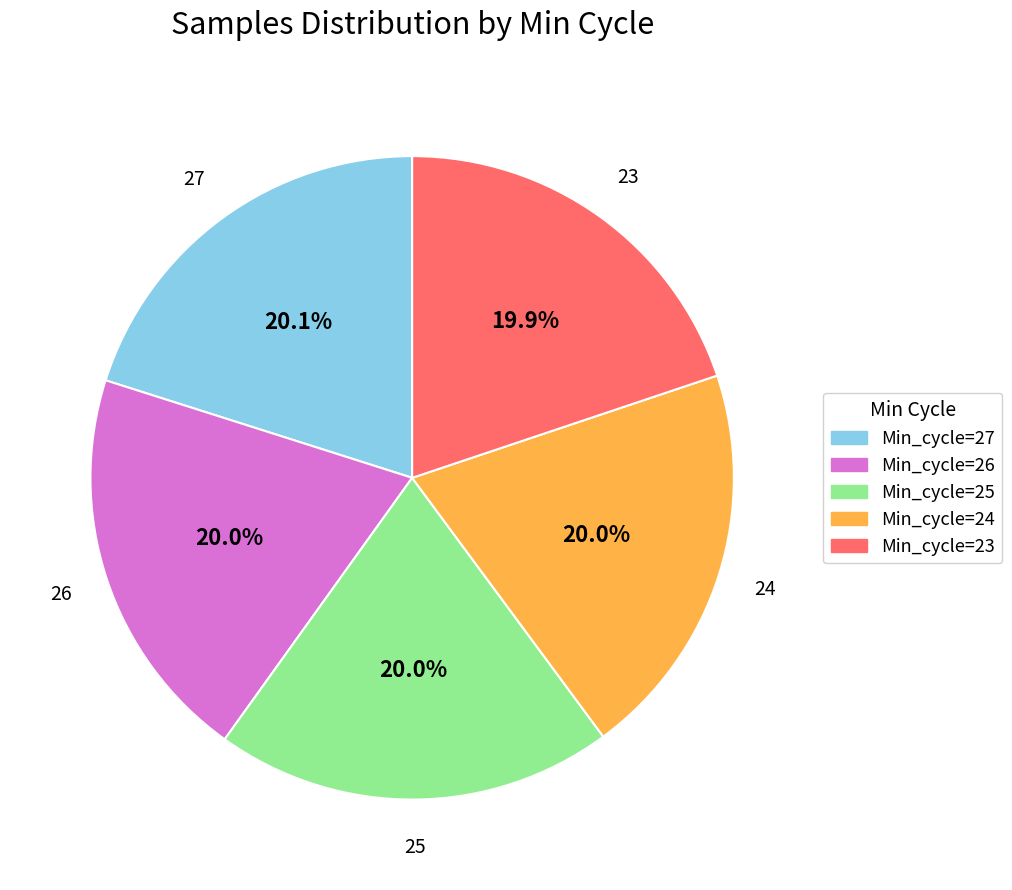

To the nearest percent, what portion does Min_cycle=23 represent?

20%